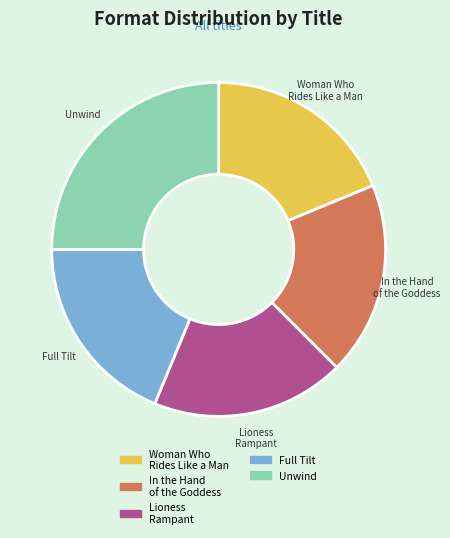

Is the sum of Full Tilt and Woman Who Rides Like a Man greater than half?

No